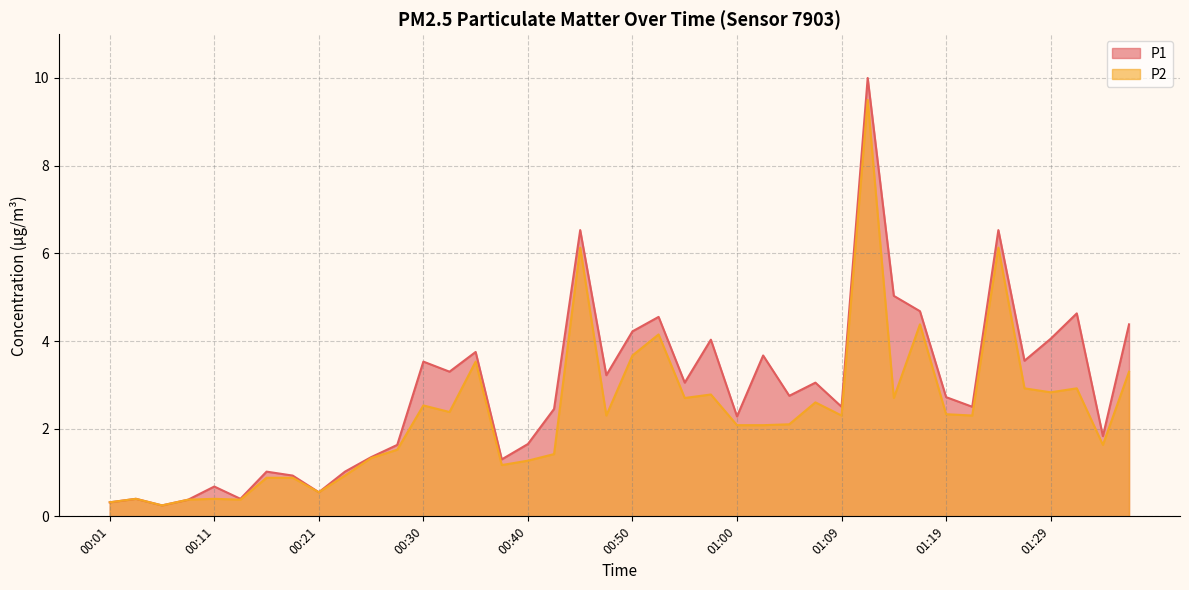

Is the value of P2 at 00:47 greater than the value of P1 at 01:00?

Yes